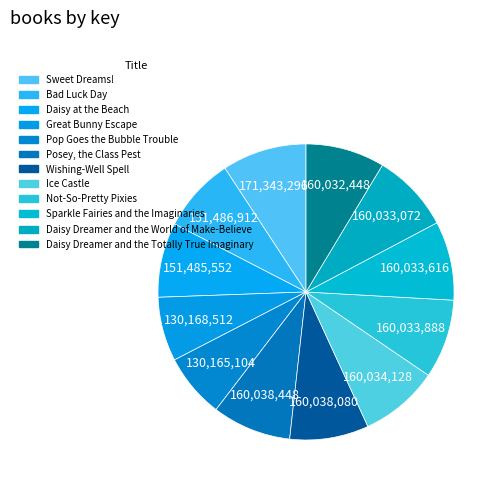

Combined, what portion of the pie is Posey, the Class Pest and Sweet Dreams!?

17.9%